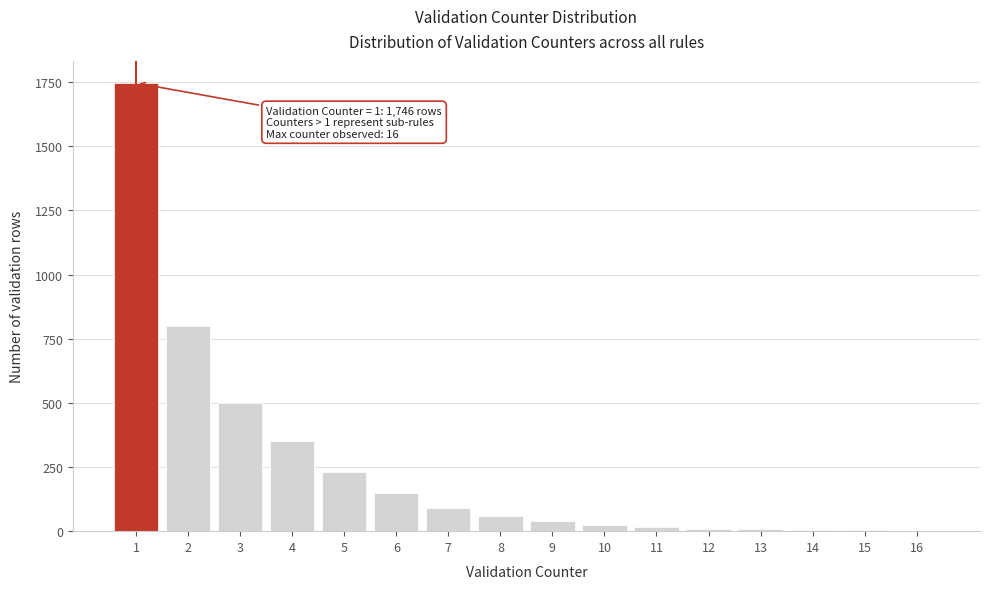

What is the greatest value displayed?

1746